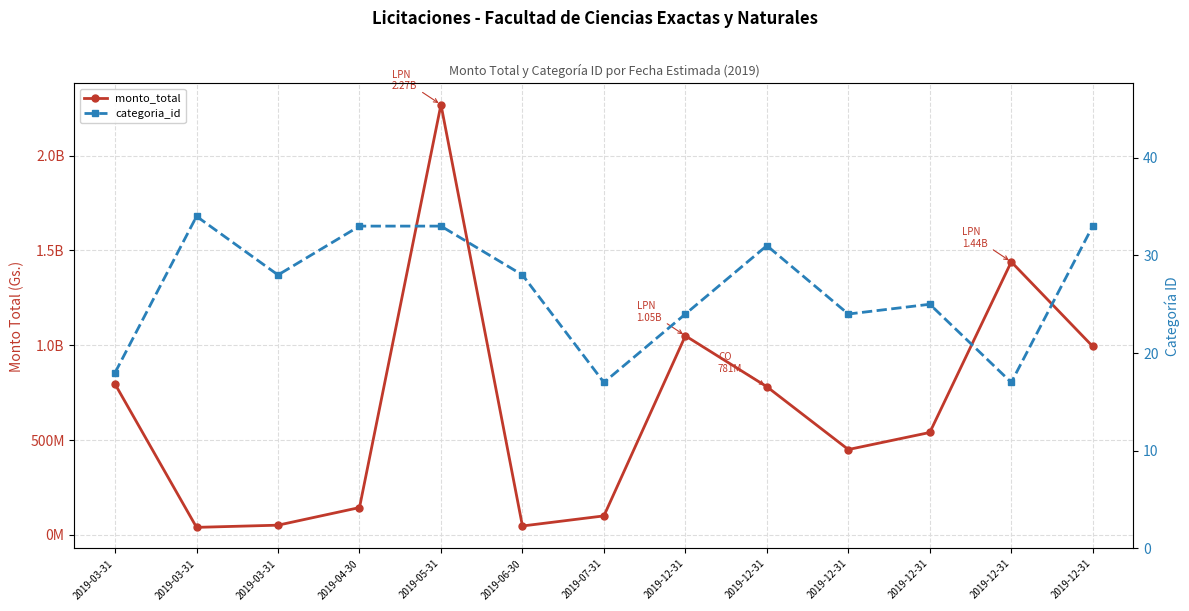

True or false: categoria_id and monto_total cross at least once.

False